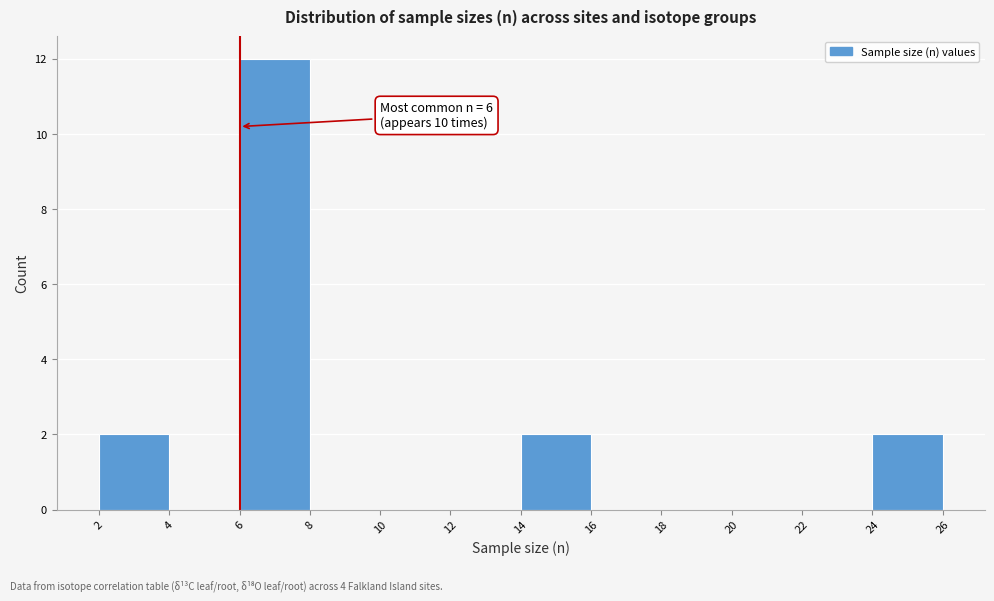

Over which range of the x-axis is the bar tallest?

6 to 8